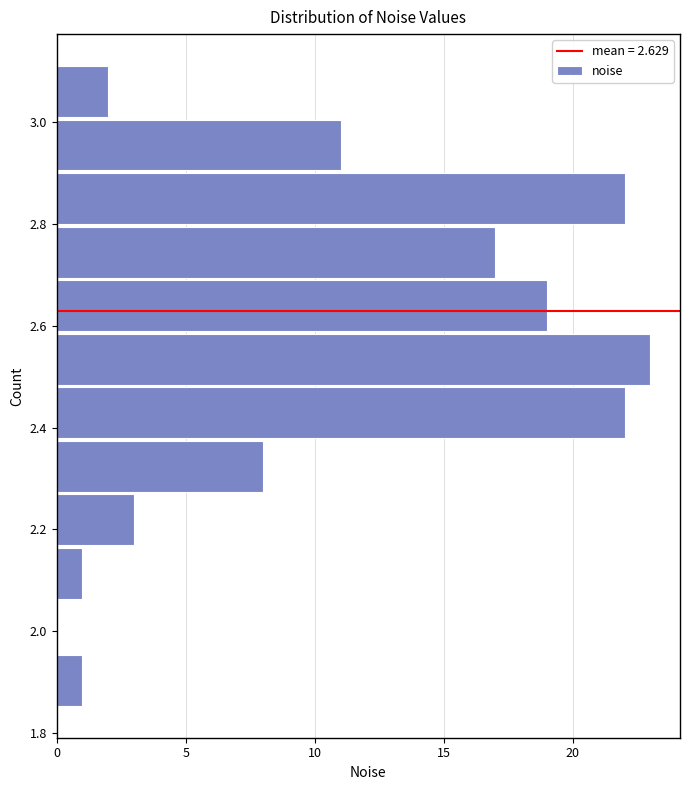

Reading bottom to top, transcribe this chart: for each bar, give the range it covers on the y-axis and its length. Neither the bar edges nor the lengths are printed on the chart, so give them approximately, as read against the axes.

1.86 to 1.96: 1
1.96 to 2.06: 0
2.06 to 2.16: 1
2.16 to 2.28: 3
2.28 to 2.38: 8
2.38 to 2.48: 22
2.48 to 2.58: 23
2.58 to 2.70: 19
2.70 to 2.80: 17
2.80 to 2.90: 22
2.90 to 3.00: 11
3.00 to 3.12: 2